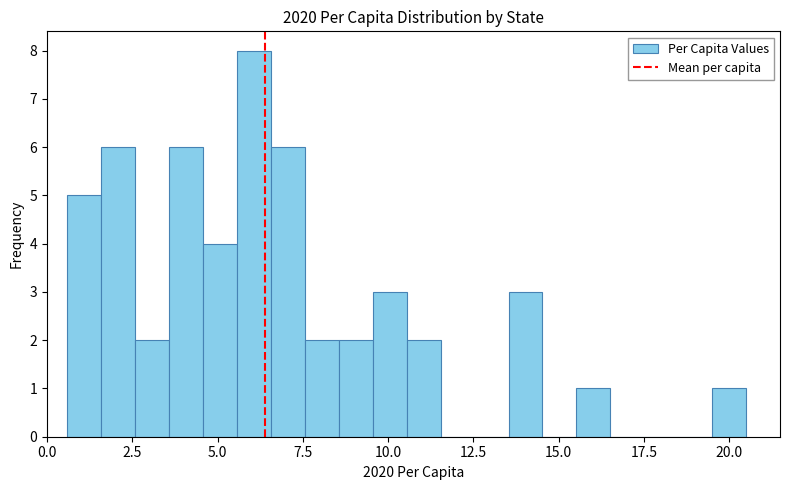

Around what value on the x-axis is the tallest bar? Give the approximate position of its centre, as read against the axis.

6.0